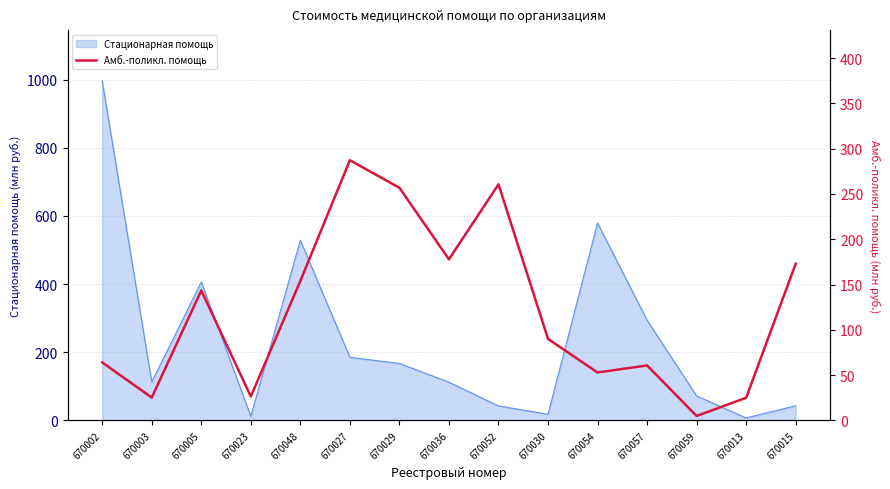

Between 670015 and 670027, which is larger?

670027